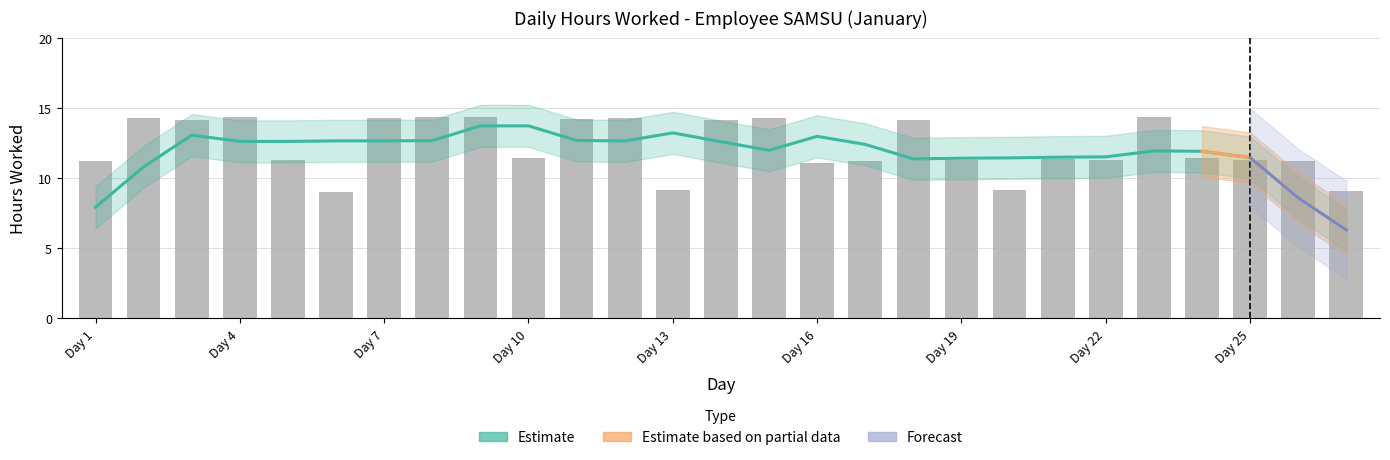

At which label does the data first exceed 11?

Day 1